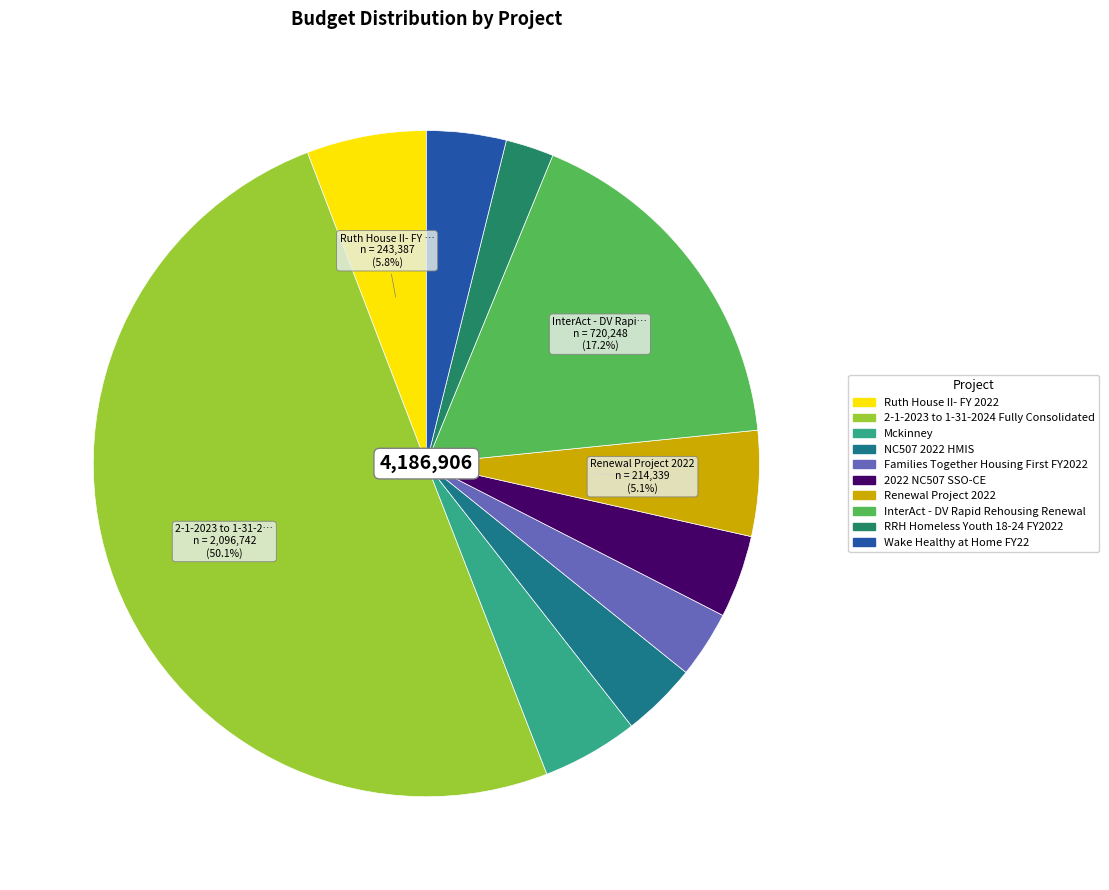

To the nearest percent, what is the combined percentage of 2-1-2023 to 1-31-2024 Fully Consolidated and Ruth House II- FY 2022?

56%